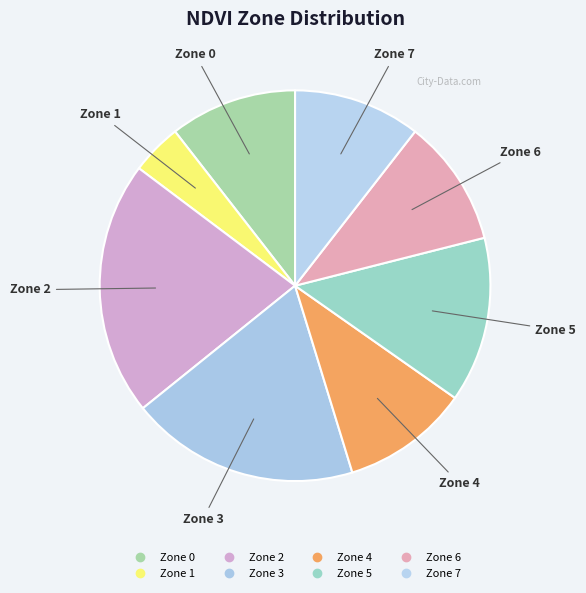

To the nearest percent, what portion does Zone 0 represent?

11%